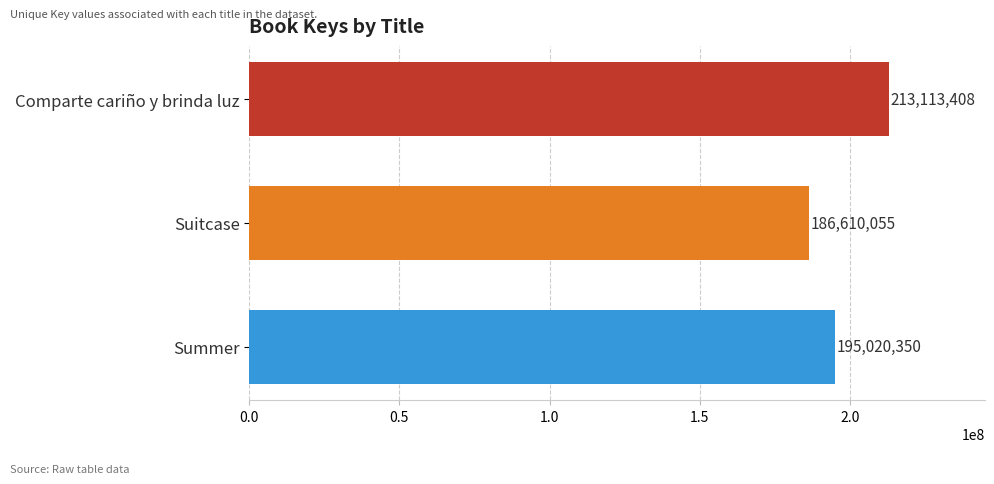

What is the smallest value displayed?

186610055